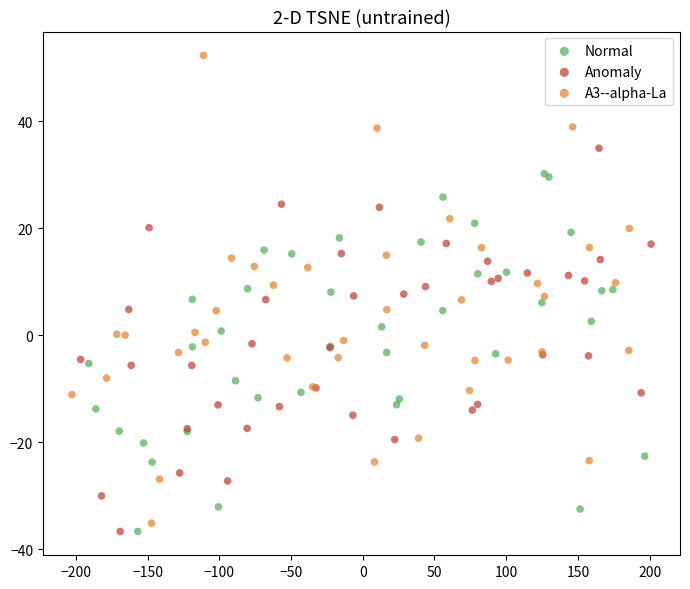

Which series contains the highest Y value?

A3--alpha-La